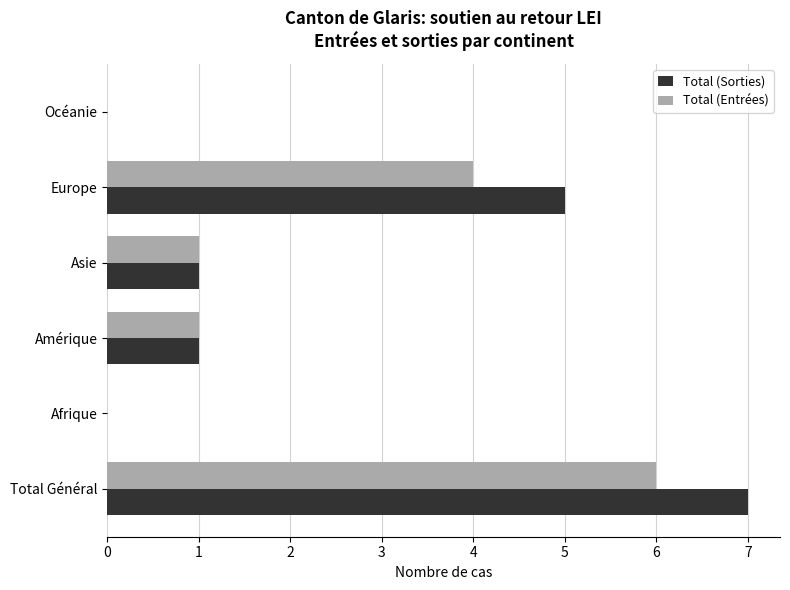

Is it true that Total (Entrées) equals 1 at Asie?

True